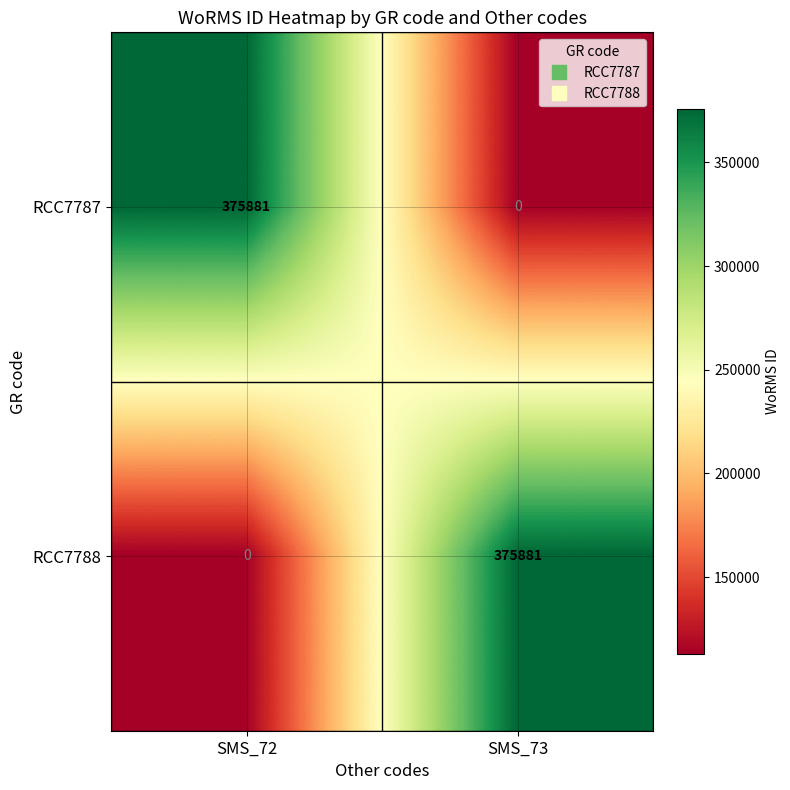

What is the sum of all RCC7788 values?

375881